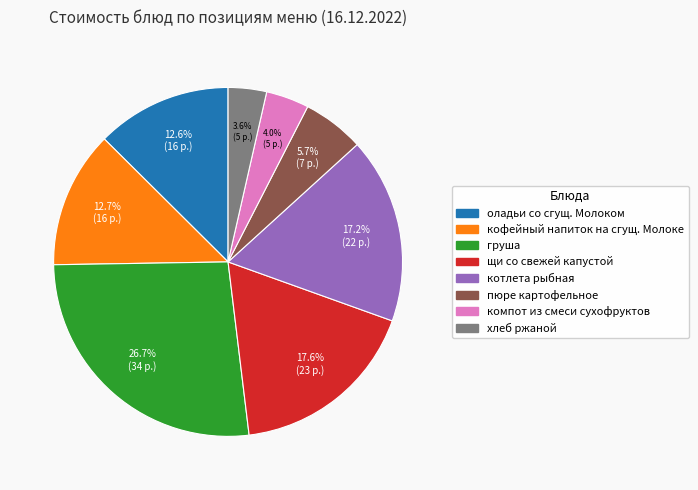

What percentage is the котлета рыбная slice, to the nearest percent?

17%